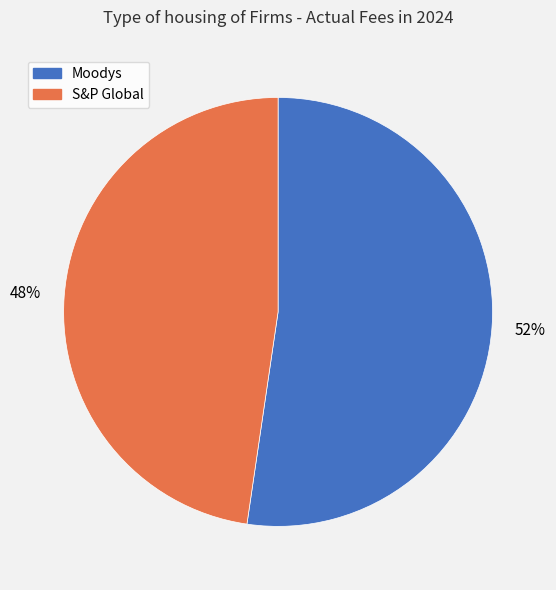

What is the majority slice?

Moodys